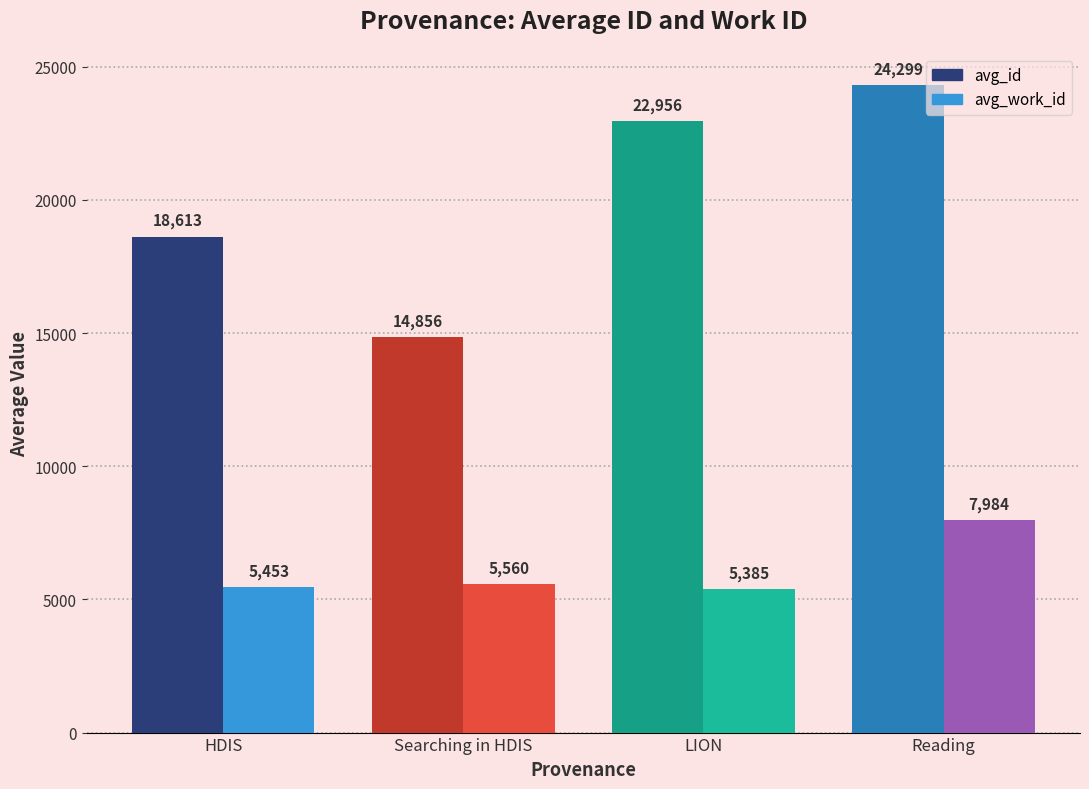

Rank the series at Reading from highest to lowest value.

avg_id, avg_work_id